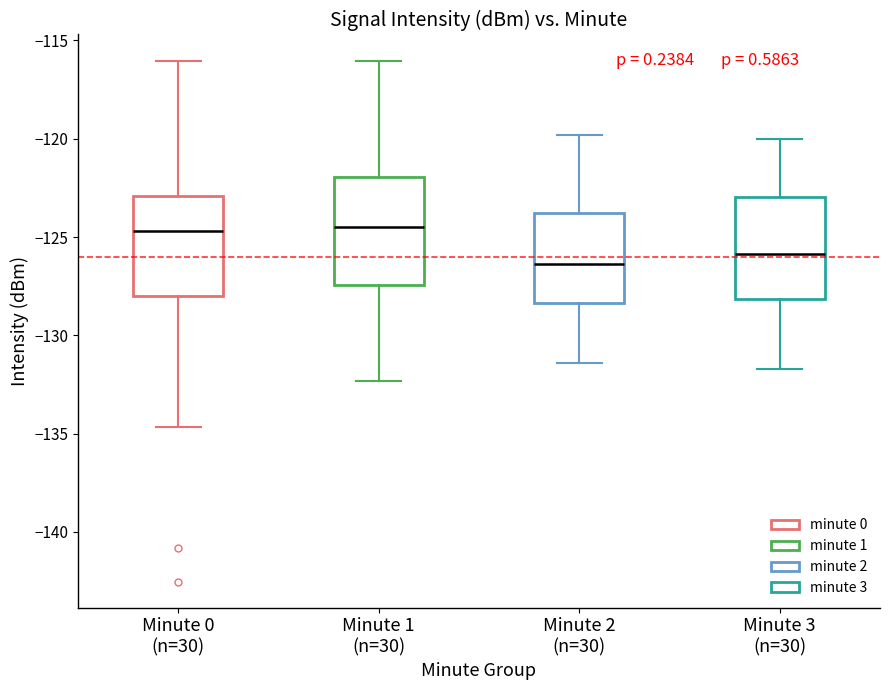

Where is the upper edge of the box for Minute 1 (n=30) on the y-axis? The values are not printed on the chart, so give them approximately, as read against the axis.

-122.0